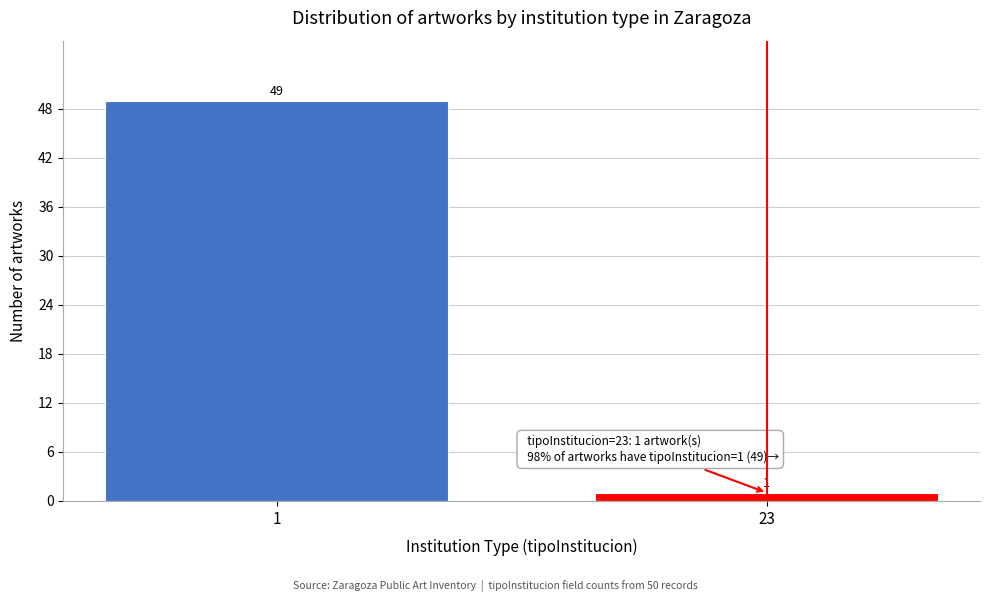

Reading left to right, list all the values displayed in this chart.

49	1